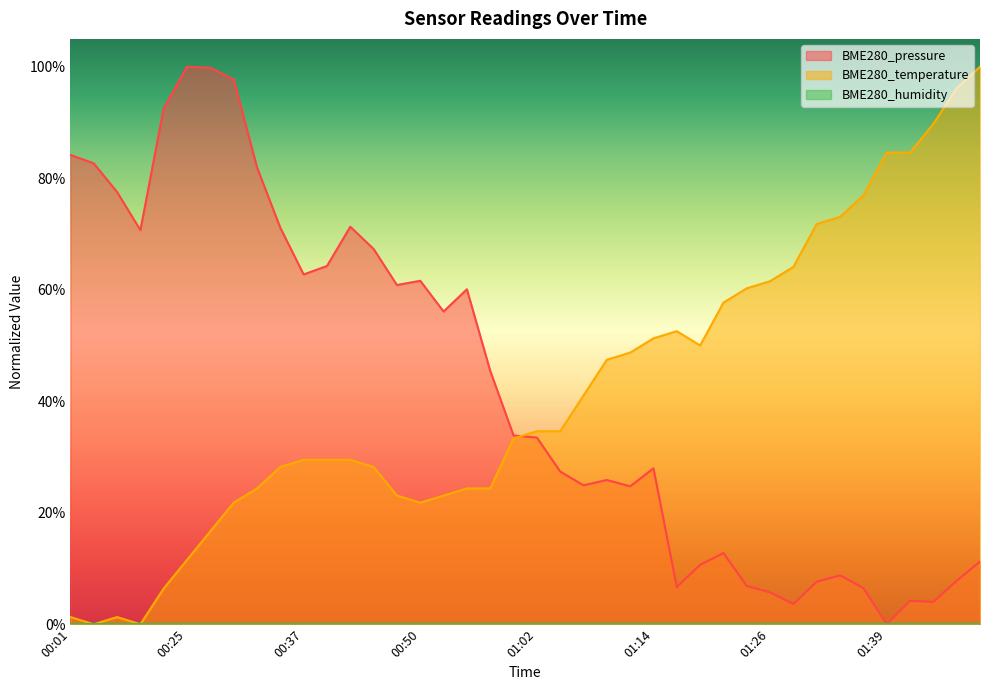

What is the label of the 1st point from the left?

00:01